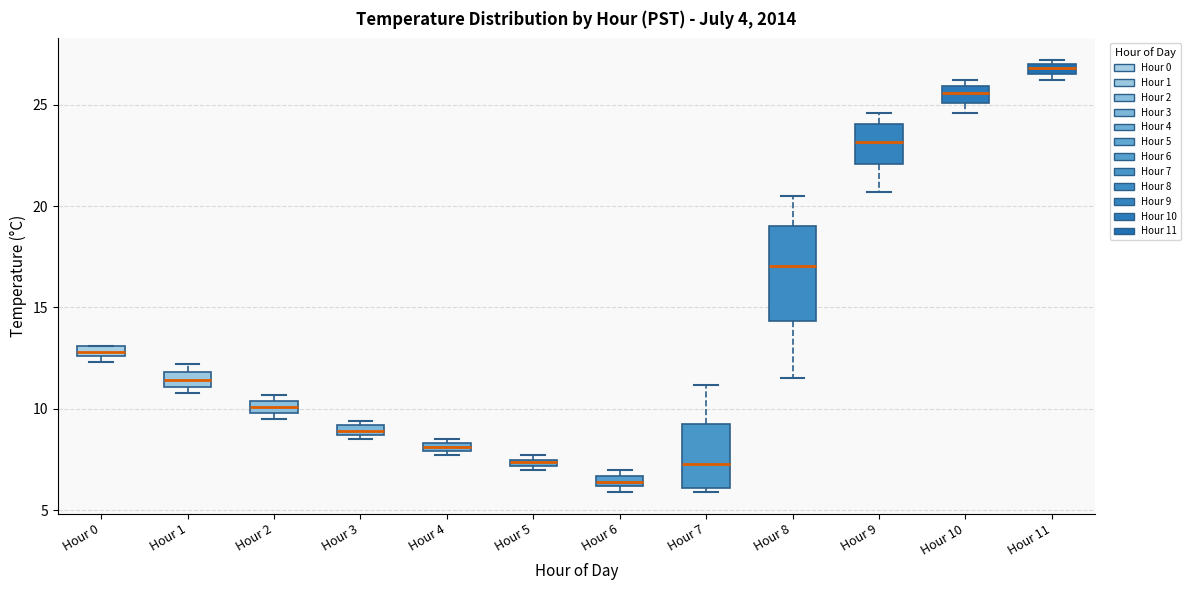

Which box has the lowest median line?

Hour 6